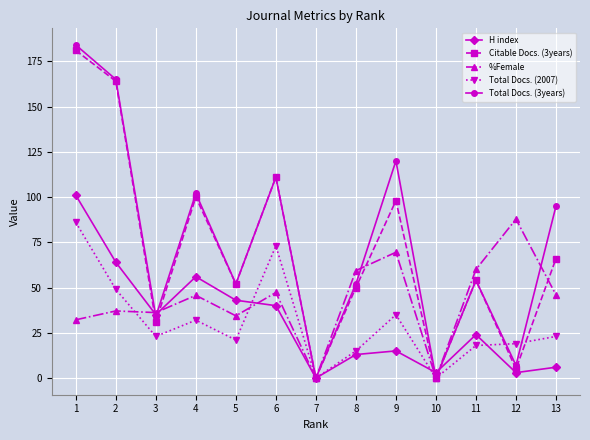

Which series has the widest spread of values?

Total Docs. (3years)